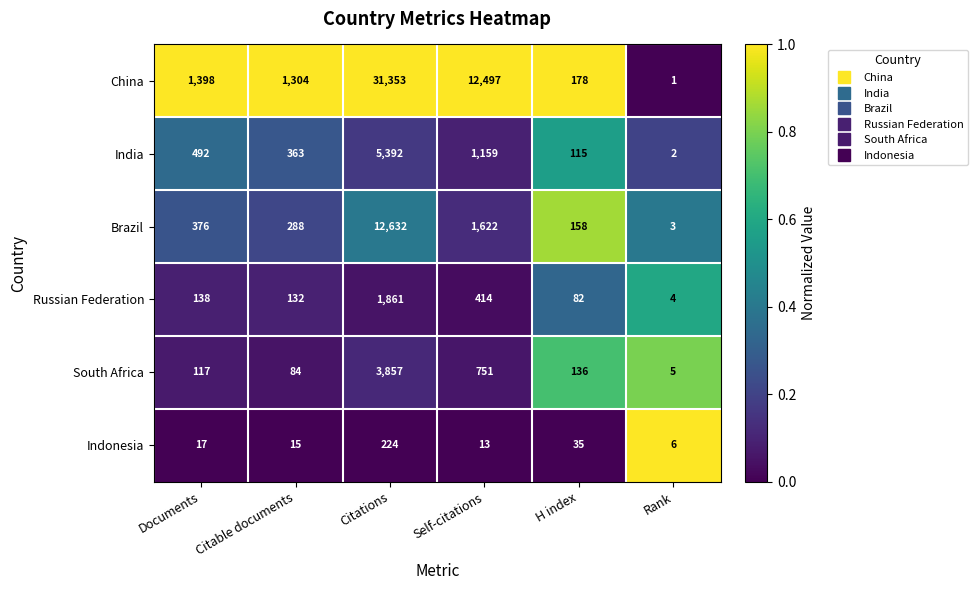

Which series has the largest range (max minus min)?

China